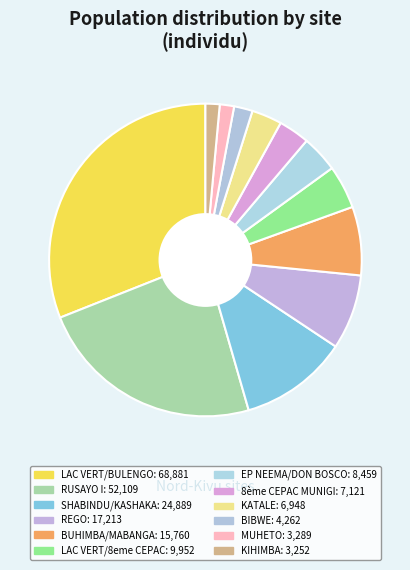

How many segments does this pie chart have?

12